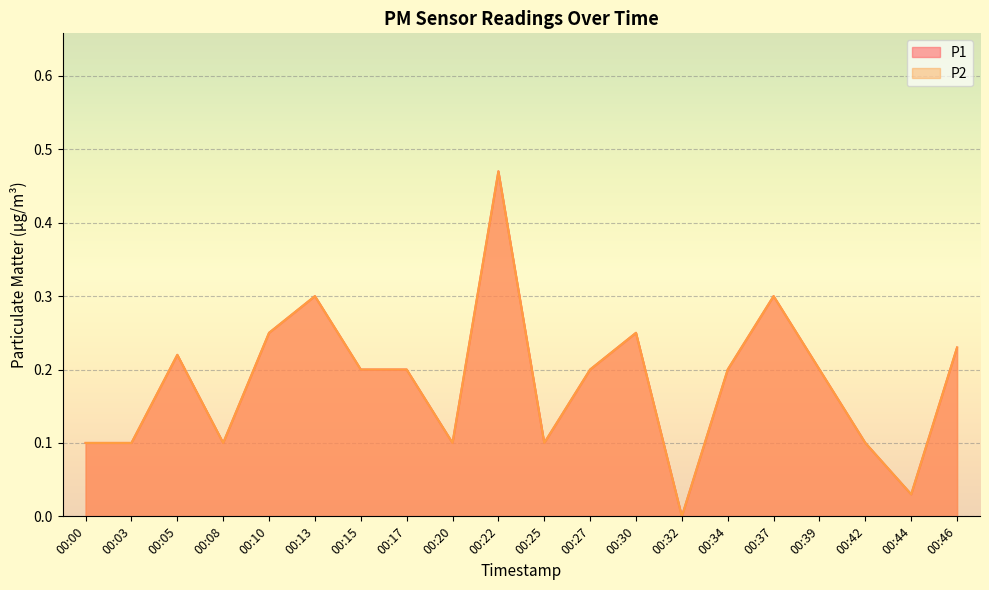

How many lines are shown in the chart?

2